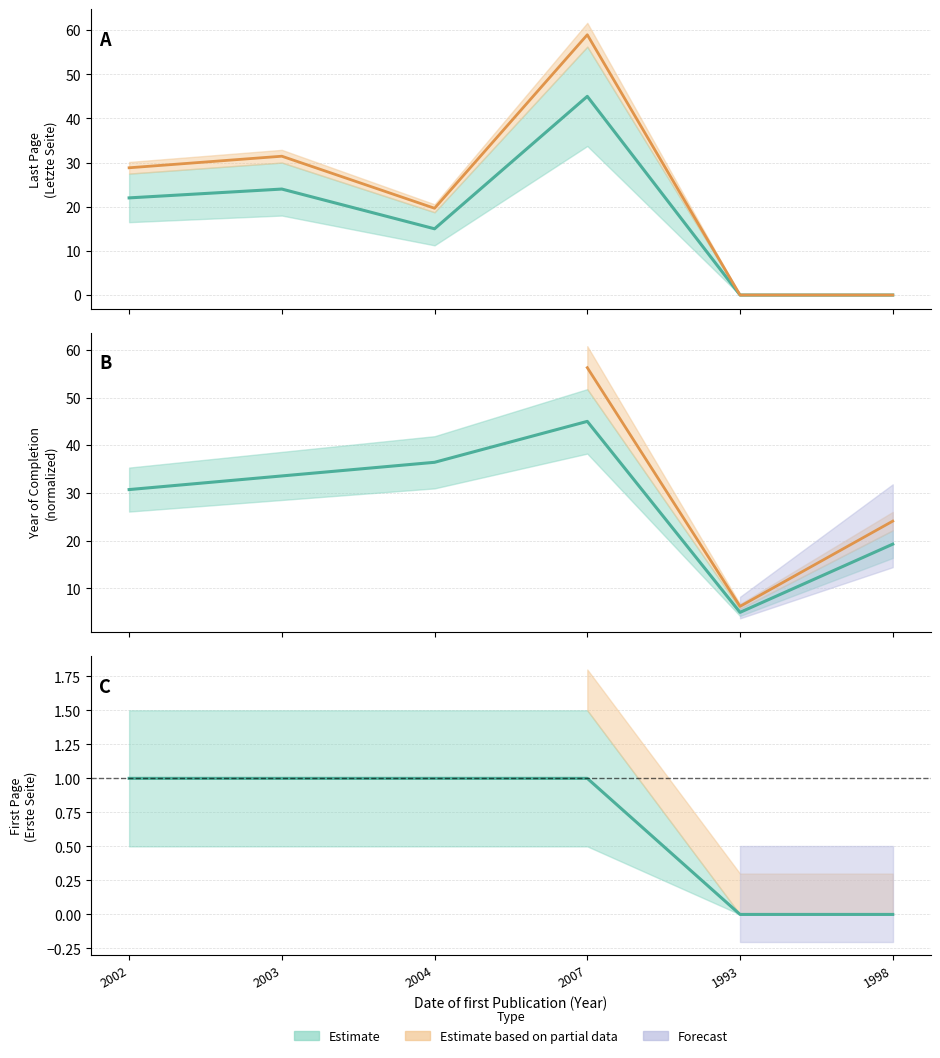

Reading right to left, extract all data points from this chart.

Year of Completion: 19.3	5.0	45.0	36.4	33.6	30.7
Letzte Seite: 0.0	0.0	45.0	15.0	24.0	22.0
Erste Seite: 0.0	0.0	1.0	1.0	1.0	1.0